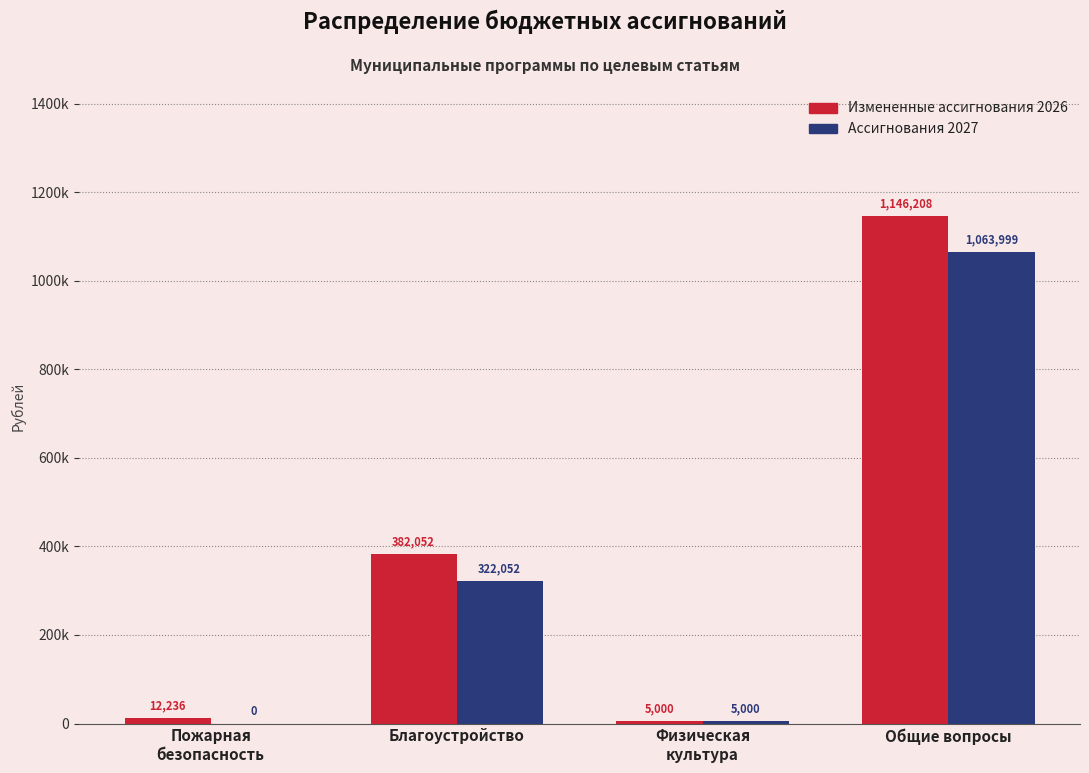

Is it true that Измененные ассигнования 2026 equals 8429.6 at Физическая
культура?

False